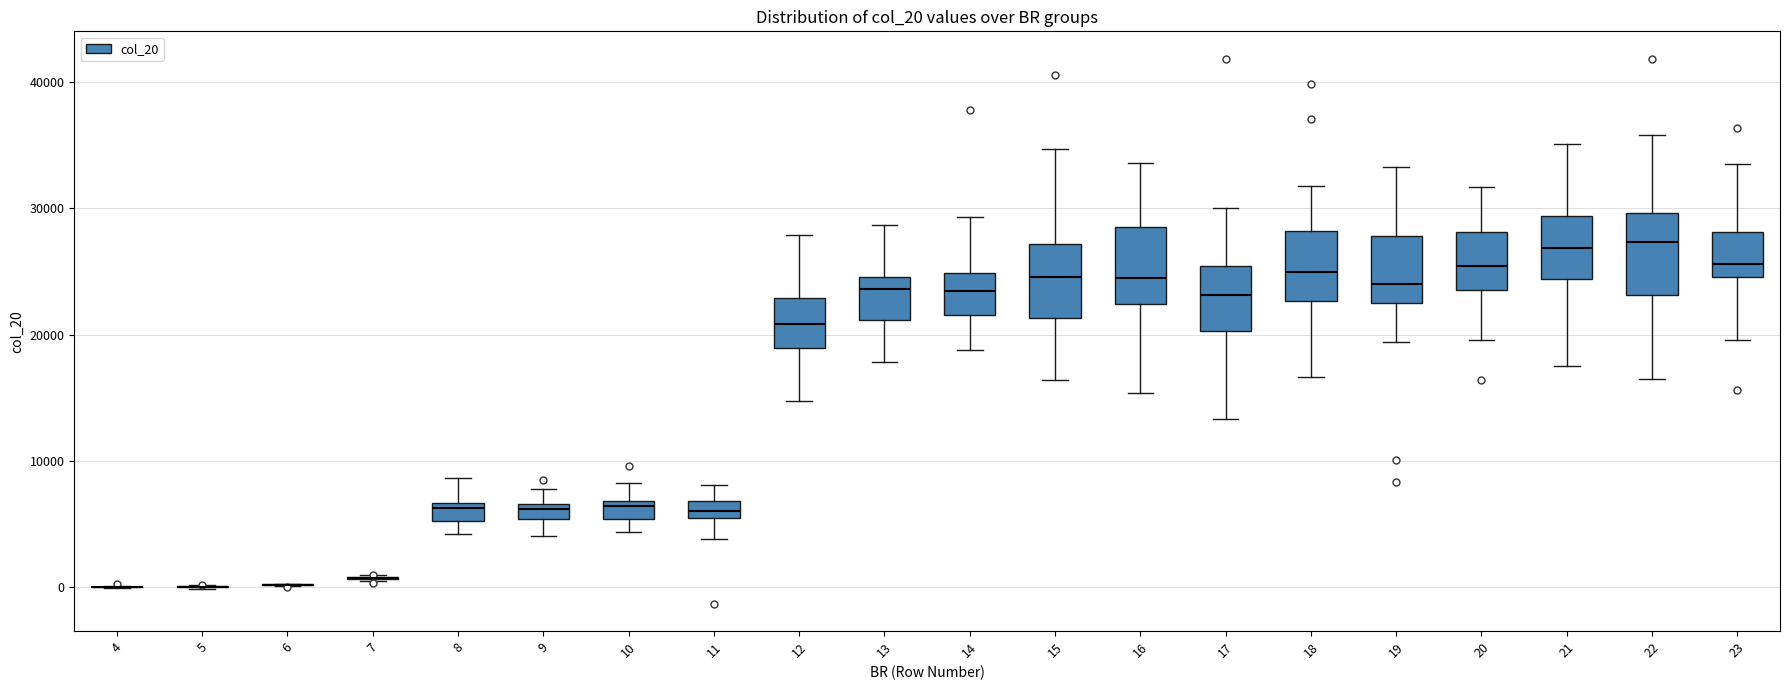

Where is the upper edge of the box at x = 19 on the y-axis? The values are not printed on the chart, so give them approximately, as read against the axis.

28000